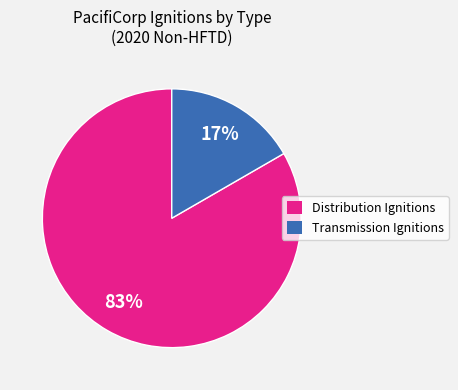

Count the number of slices in the pie.

2